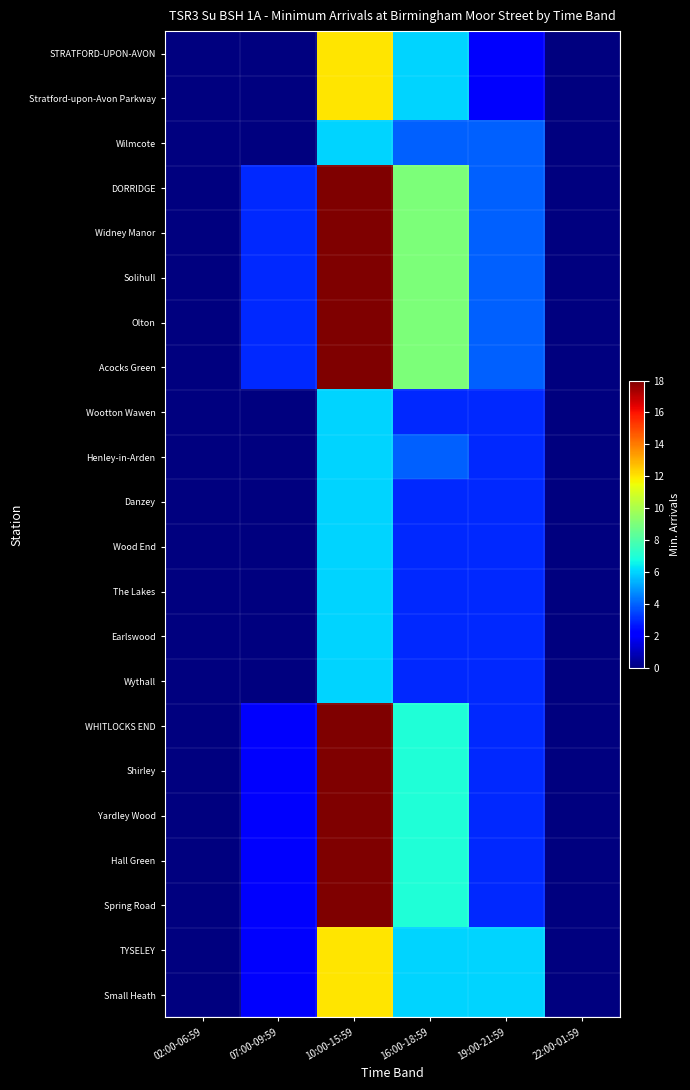

Reading left to right, list all the values displayed in this chart.

STRATFORD-UPON-AVON: 02:00-06:59=0	07:00-09:59=0	10:00-15:59=12	16:00-18:59=6	19:00-21:59=2	22:00-01:59=0
Stratford-upon-Avon Parkway: 02:00-06:59=0	07:00-09:59=0	10:00-15:59=12	16:00-18:59=6	19:00-21:59=2	22:00-01:59=0
Wilmcote: 02:00-06:59=0	07:00-09:59=0	10:00-15:59=6	16:00-18:59=4	19:00-21:59=4	22:00-01:59=0
DORRIDGE: 02:00-06:59=0	07:00-09:59=3	10:00-15:59=18	16:00-18:59=9	19:00-21:59=4	22:00-01:59=0
Widney Manor: 02:00-06:59=0	07:00-09:59=3	10:00-15:59=18	16:00-18:59=9	19:00-21:59=4	22:00-01:59=0
Solihull: 02:00-06:59=0	07:00-09:59=3	10:00-15:59=18	16:00-18:59=9	19:00-21:59=4	22:00-01:59=0
Olton: 02:00-06:59=0	07:00-09:59=3	10:00-15:59=18	16:00-18:59=9	19:00-21:59=4	22:00-01:59=0
Acocks Green: 02:00-06:59=0	07:00-09:59=3	10:00-15:59=18	16:00-18:59=9	19:00-21:59=4	22:00-01:59=0
Wootton Wawen: 02:00-06:59=0	07:00-09:59=0	10:00-15:59=6	16:00-18:59=3	19:00-21:59=3	22:00-01:59=0
Henley-in-Arden: 02:00-06:59=0	07:00-09:59=0	10:00-15:59=6	16:00-18:59=4	19:00-21:59=3	22:00-01:59=0
Danzey: 02:00-06:59=0	07:00-09:59=0	10:00-15:59=6	16:00-18:59=3	19:00-21:59=3	22:00-01:59=0
Wood End: 02:00-06:59=0	07:00-09:59=0	10:00-15:59=6	16:00-18:59=3	19:00-21:59=3	22:00-01:59=0
The Lakes: 02:00-06:59=0	07:00-09:59=0	10:00-15:59=6	16:00-18:59=3	19:00-21:59=3	22:00-01:59=0
Earlswood: 02:00-06:59=0	07:00-09:59=0	10:00-15:59=6	16:00-18:59=3	19:00-21:59=3	22:00-01:59=0
Wythall: 02:00-06:59=0	07:00-09:59=0	10:00-15:59=6	16:00-18:59=3	19:00-21:59=3	22:00-01:59=0
WHITLOCKS END: 02:00-06:59=0	07:00-09:59=2	10:00-15:59=18	16:00-18:59=7	19:00-21:59=3	22:00-01:59=0
Shirley: 02:00-06:59=0	07:00-09:59=2	10:00-15:59=18	16:00-18:59=7	19:00-21:59=3	22:00-01:59=0
Yardley Wood: 02:00-06:59=0	07:00-09:59=2	10:00-15:59=18	16:00-18:59=7	19:00-21:59=3	22:00-01:59=0
Hall Green: 02:00-06:59=0	07:00-09:59=2	10:00-15:59=18	16:00-18:59=7	19:00-21:59=3	22:00-01:59=0
Spring Road: 02:00-06:59=0	07:00-09:59=2	10:00-15:59=18	16:00-18:59=7	19:00-21:59=3	22:00-01:59=0
TYSELEY: 02:00-06:59=0	07:00-09:59=2	10:00-15:59=12	16:00-18:59=6	19:00-21:59=6	22:00-01:59=0
Small Heath: 02:00-06:59=0	07:00-09:59=2	10:00-15:59=12	16:00-18:59=6	19:00-21:59=6	22:00-01:59=0